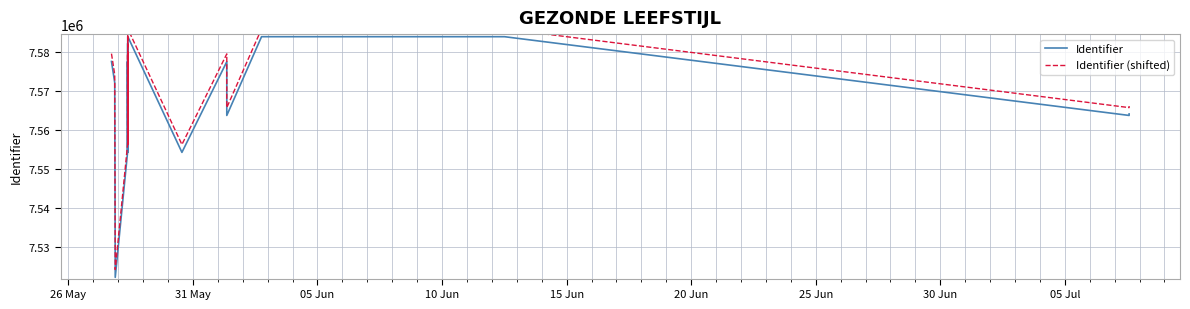

List the series in order of their peak value, highest first.

Identifier (shifted), Identifier